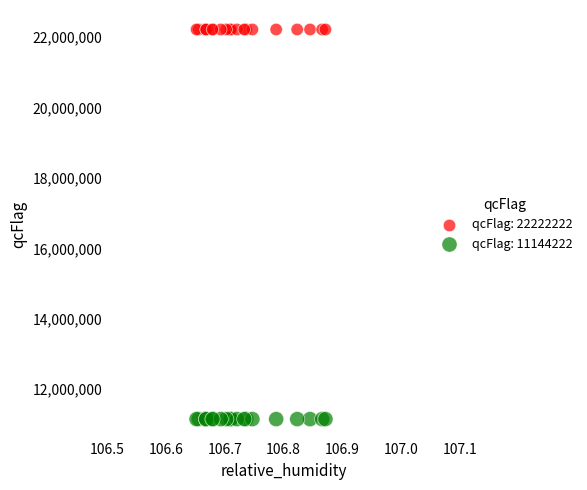

Which series contains the highest Y value?

qcFlag: 22222222